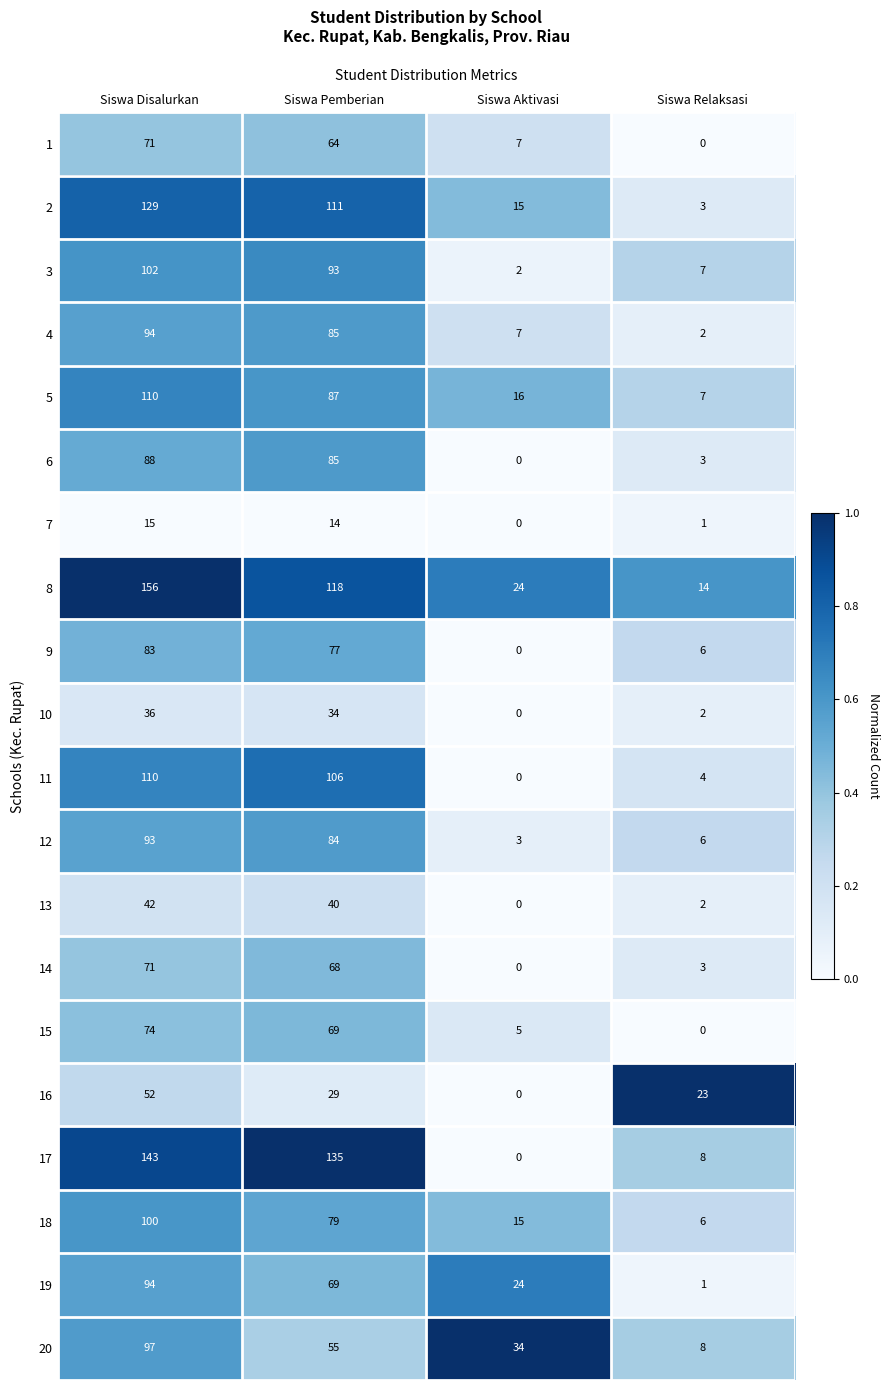

Count the number of categories in the chart.

4